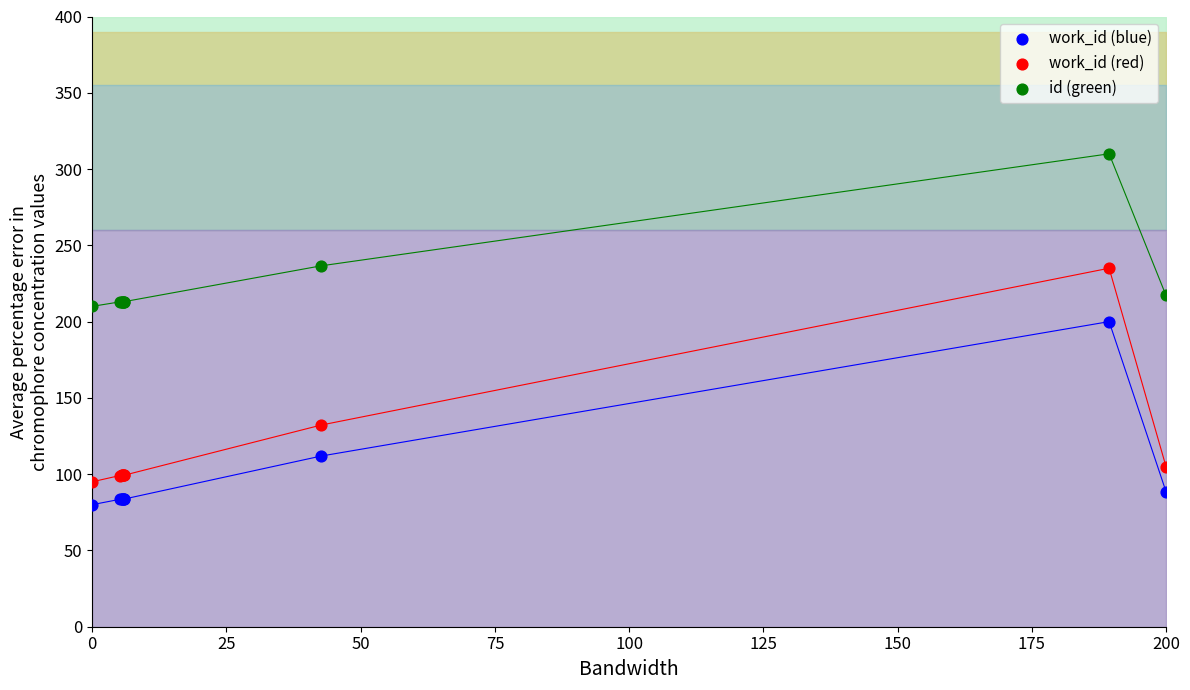

Which series reaches the maximum Y coordinate?

id (green)